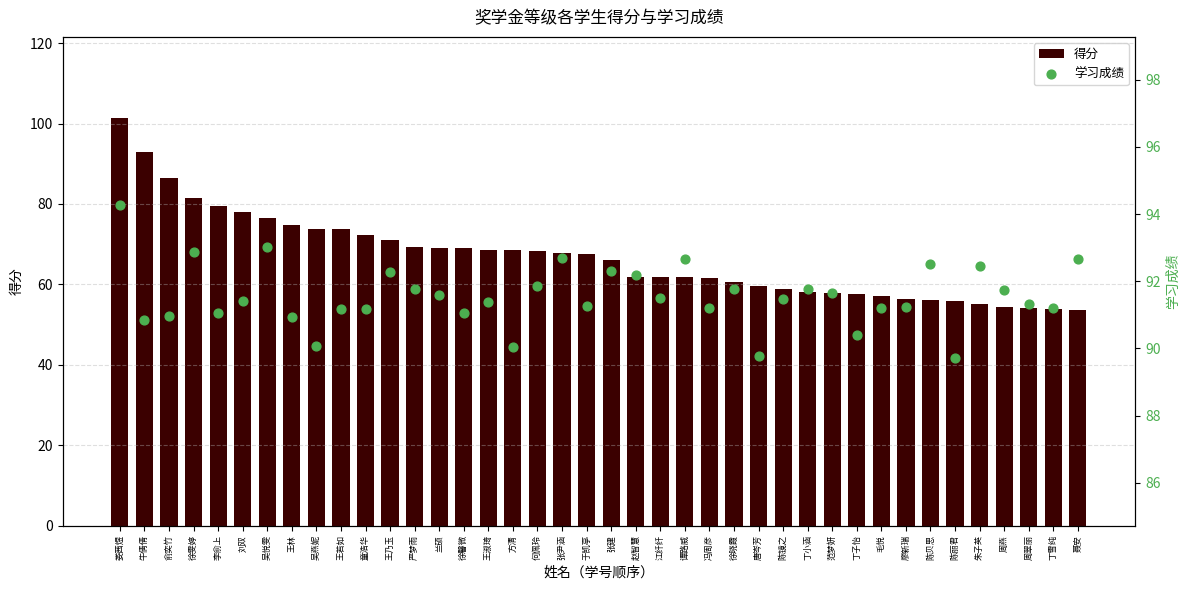

At which category is the sum across all series the highest?

娄茜煜